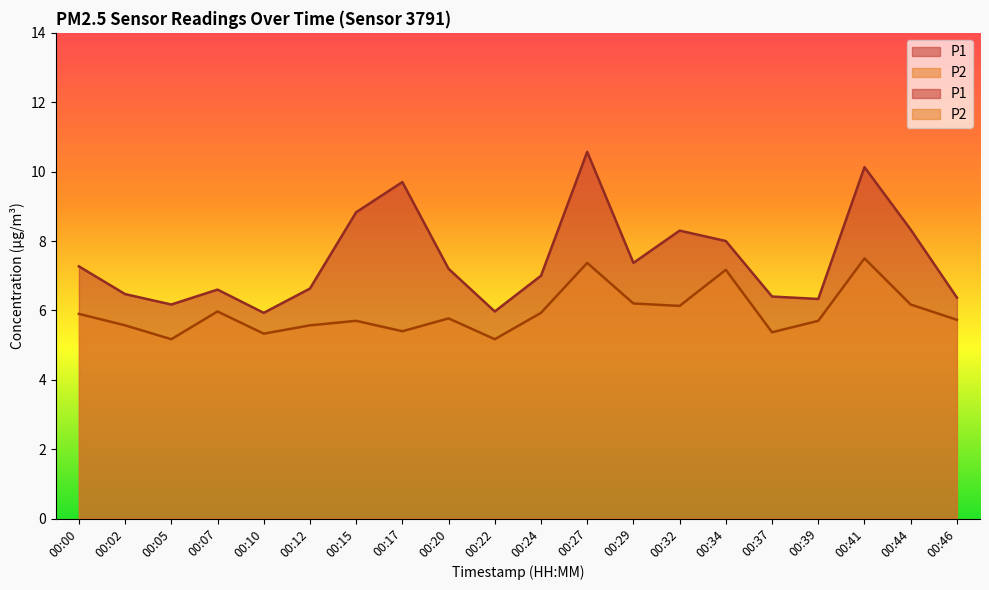

True or false: P1 and P2 cross at least once.

False